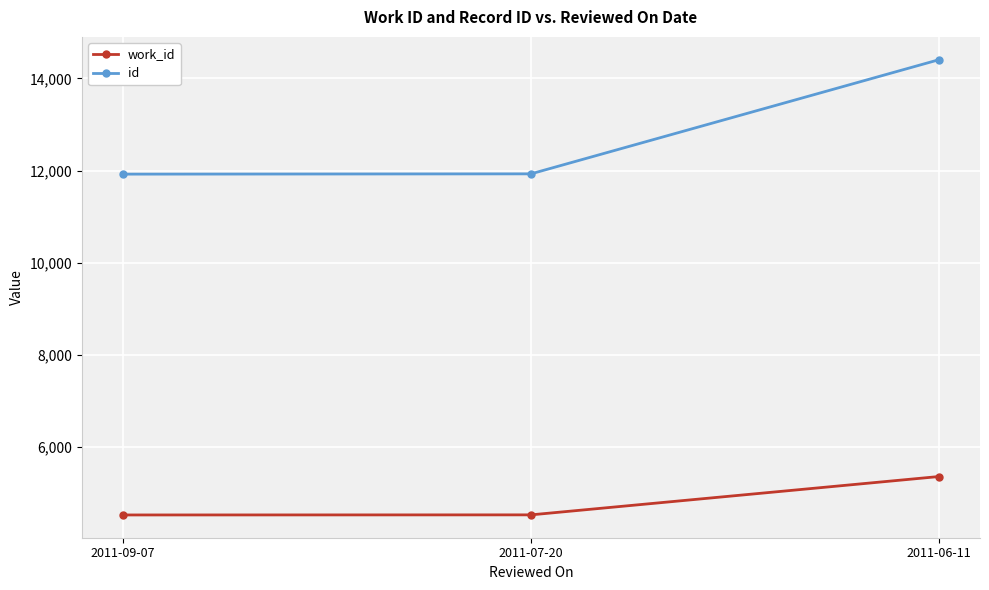

True or false: work_id has a value of 5366 at 2011-06-11.

True